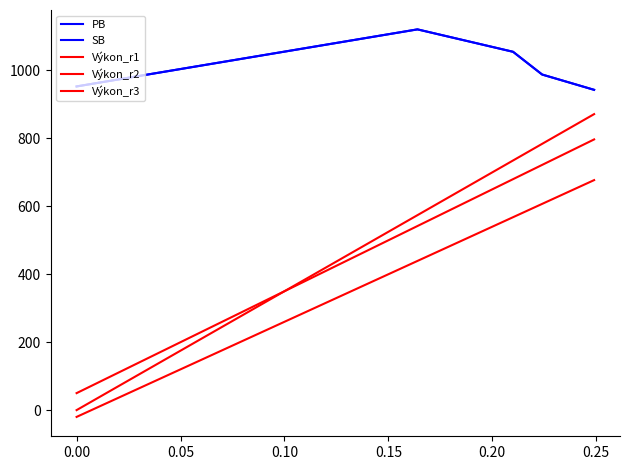

Is this an area chart (filled region under the line)?

No